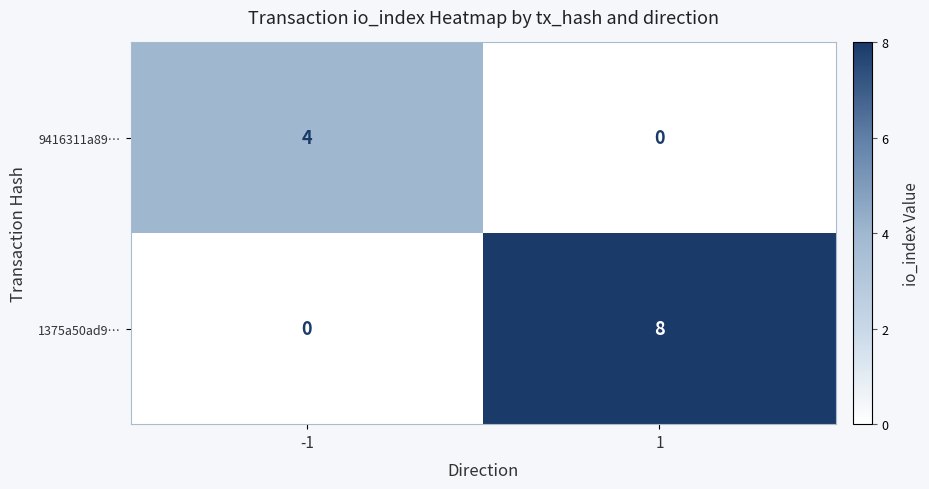

Is it true that 9416311a89… equals 1 at -1?

False